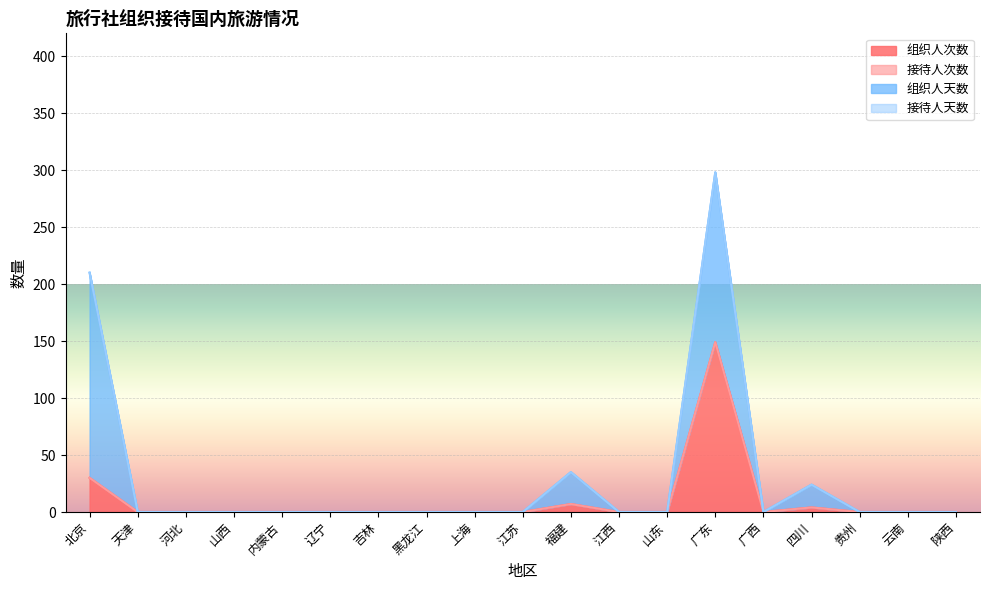

What is the total value across all series at 北京?

210